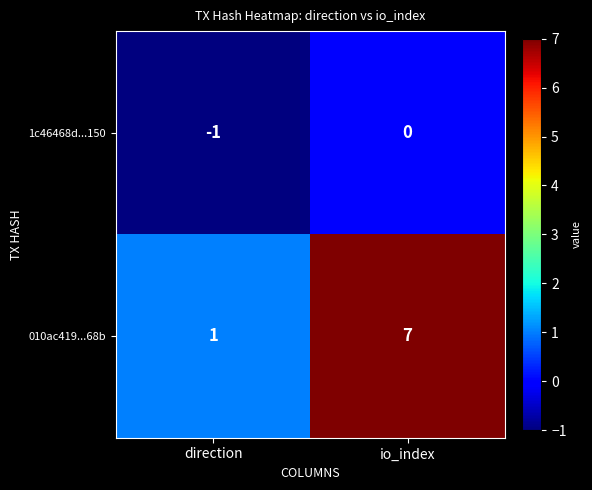

At which label does 1c46468d...150 reach its peak?

io_index